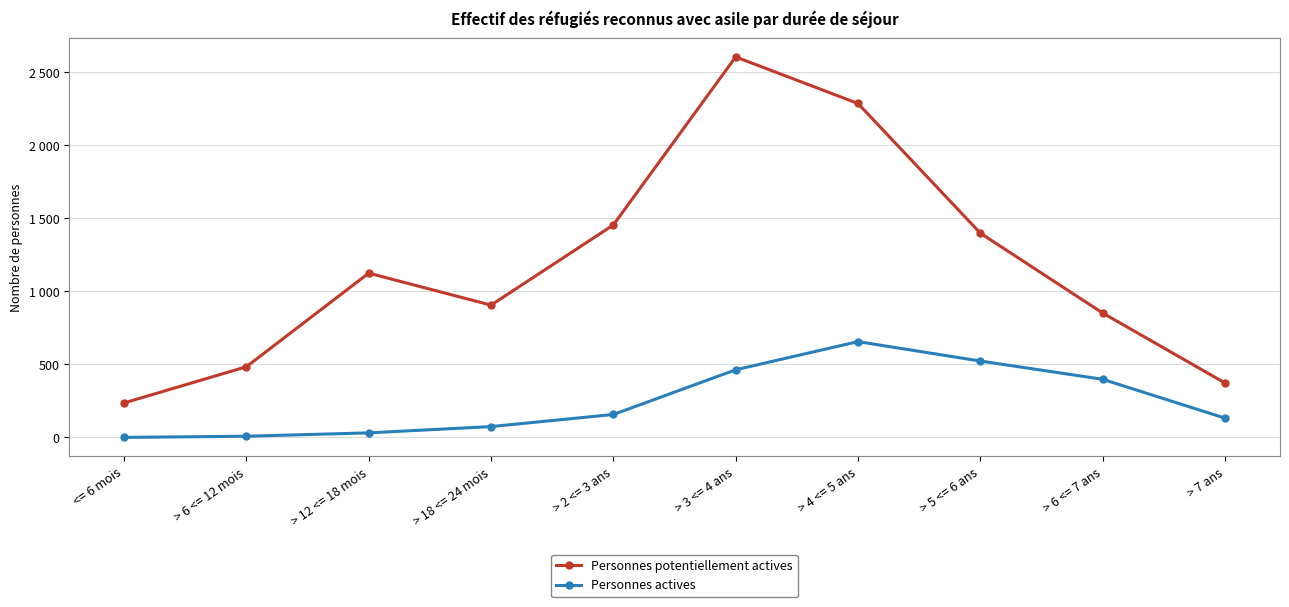

What are all the series names shown in the legend?

Personnes potentiellement actives, Personnes actives